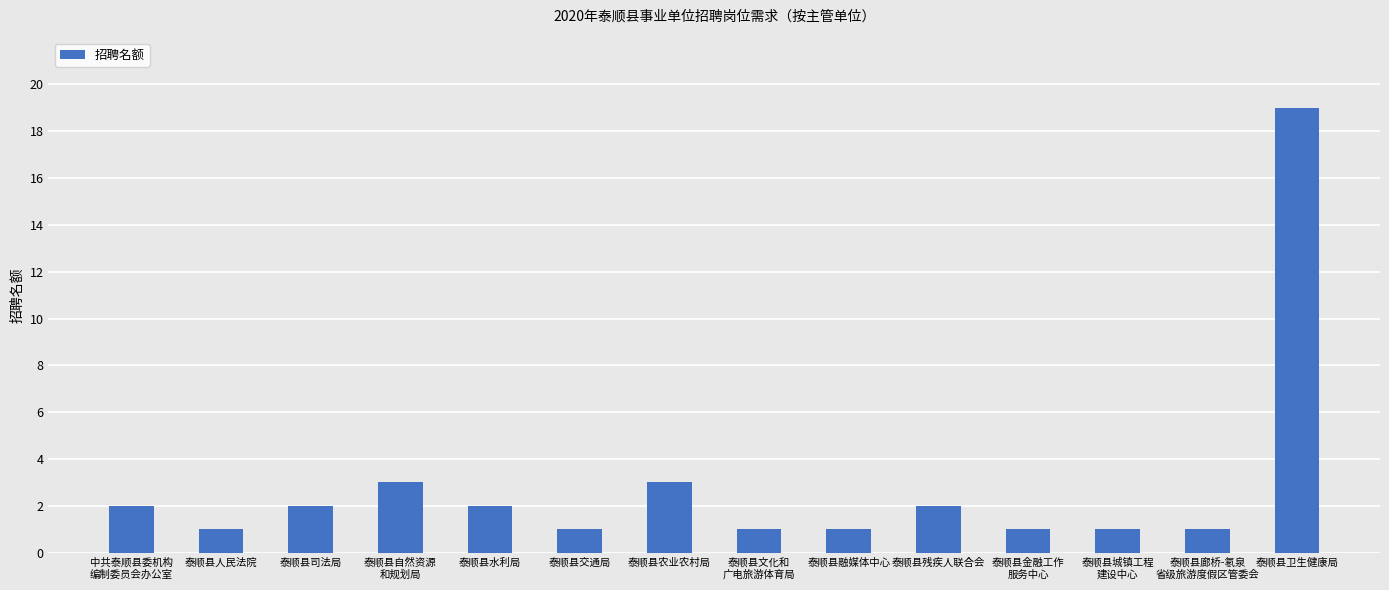

What is the change in value from 中共泰顺县委机构
编制委员会办公室 to 泰顺县城镇工程
建设中心?

-1